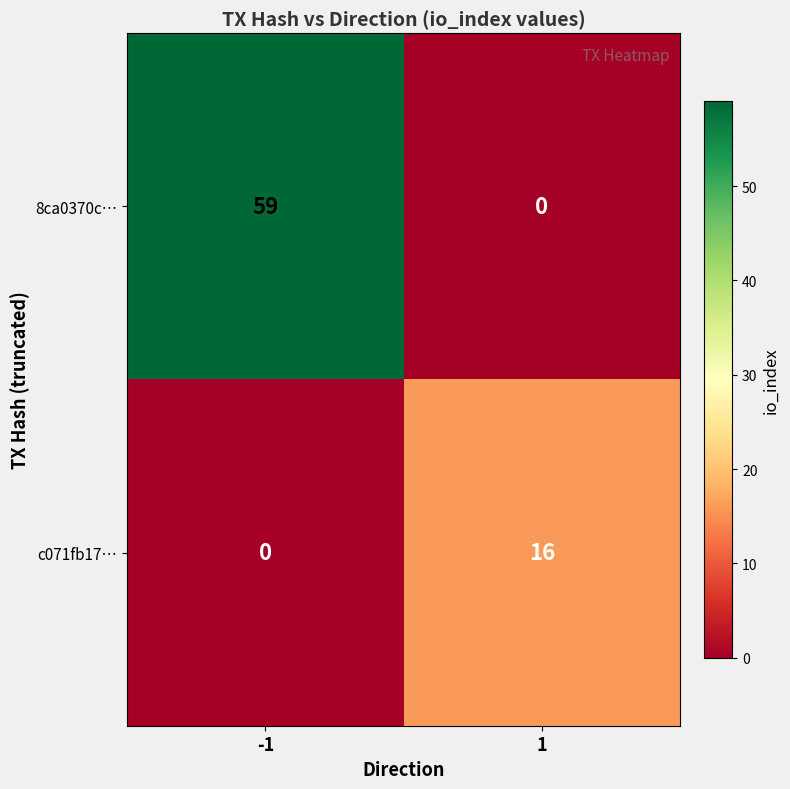

Between -1 and 1, which series saw the biggest shift?

8ca0370c…